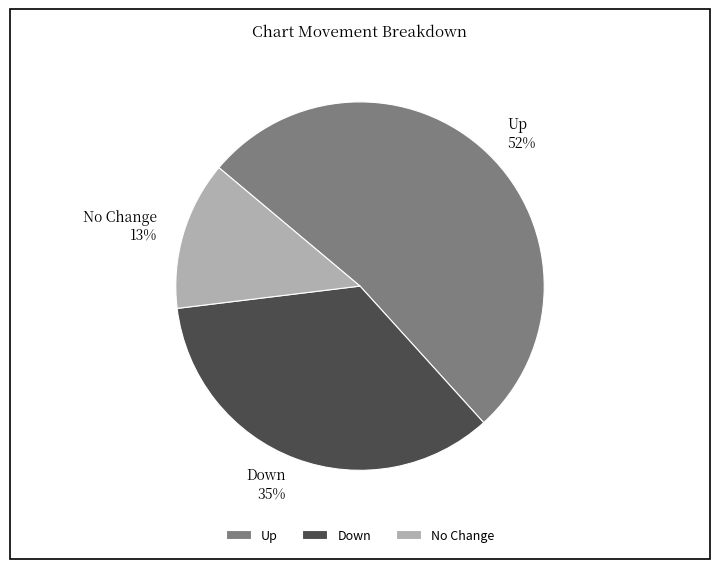

To the nearest percent, what portion does No Change represent?

13%